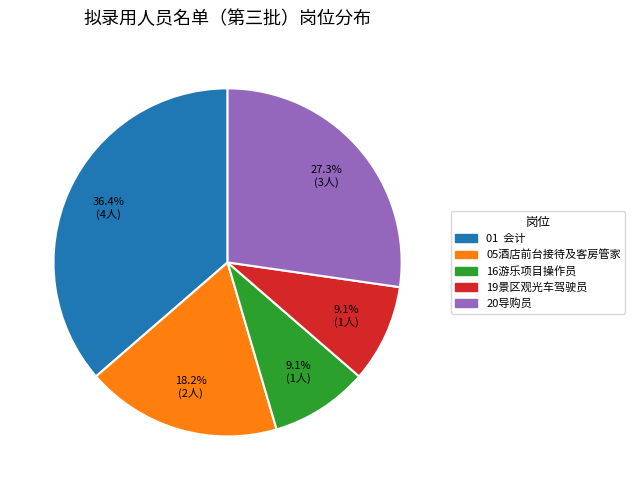

Combined, do 05酒店前台接待及客房管家 and 20导购员 account for over 50%?

No